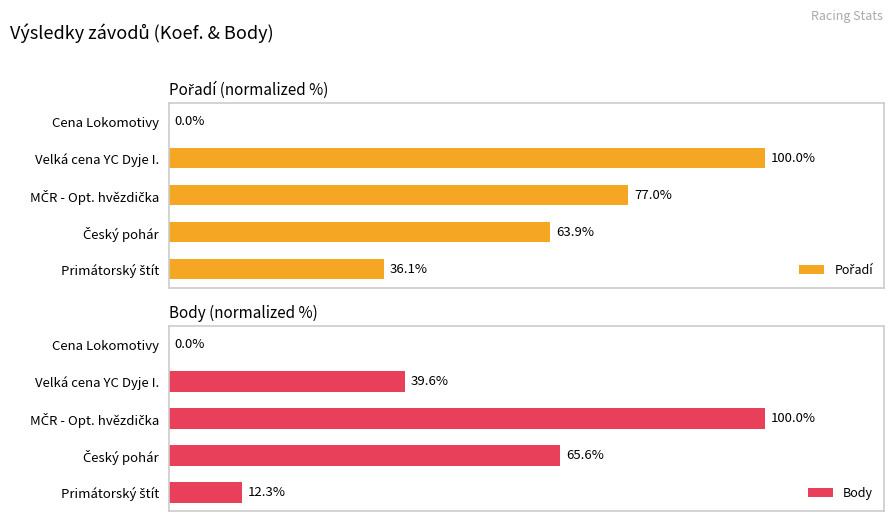

Which series has the largest total across all categories?

Pořadí